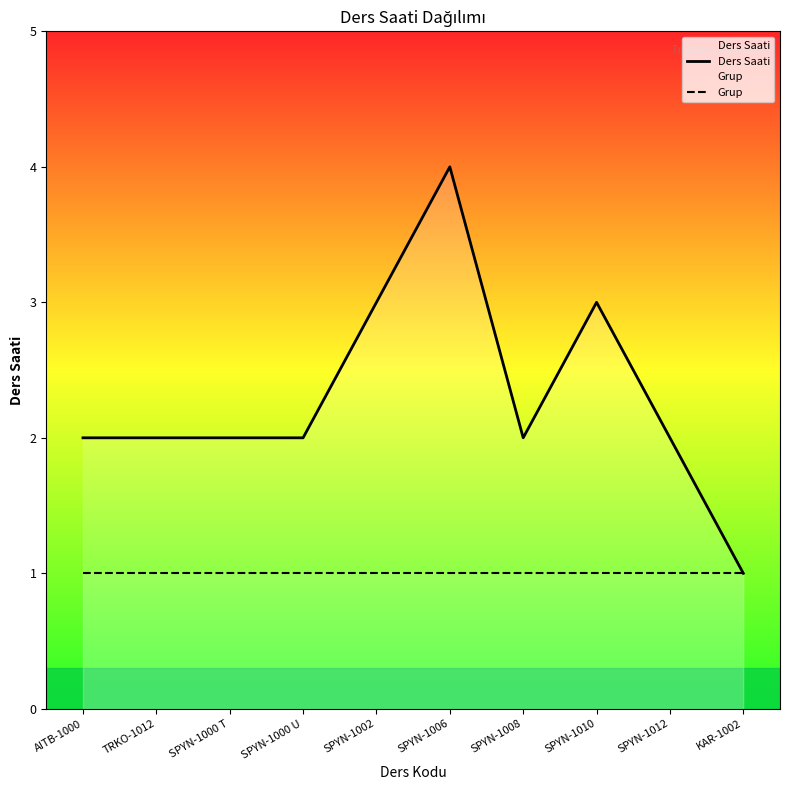

True or false: Grup has a value of 2 at SPYN-1002.

False